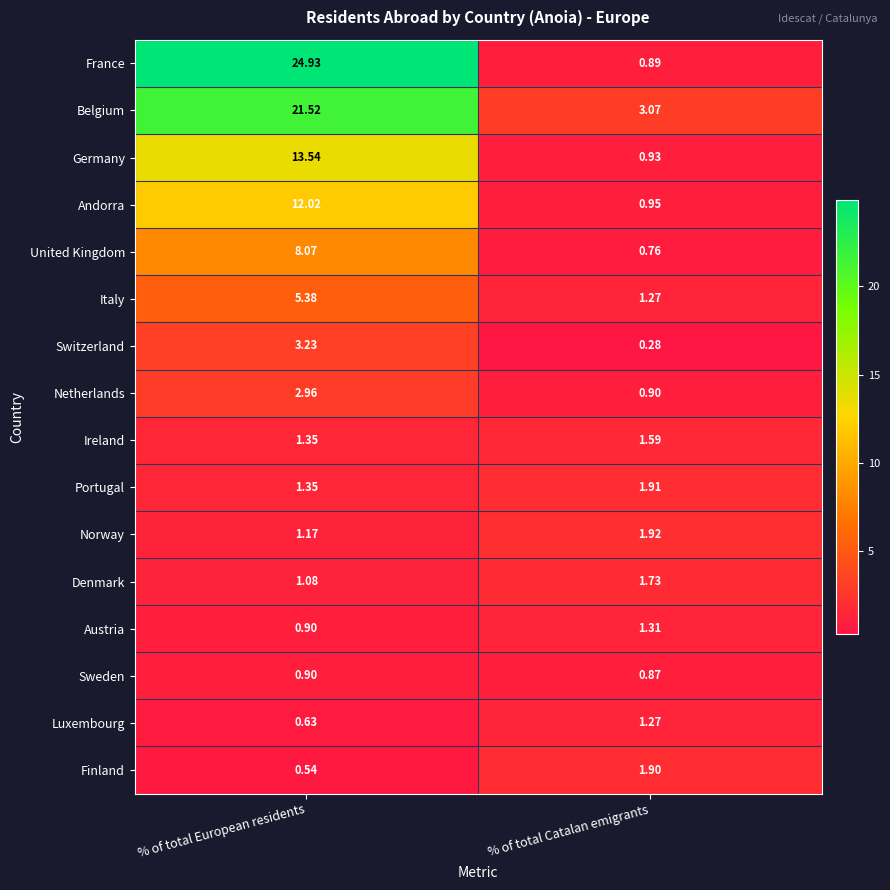

At which label does France first exceed 24?

% of total European residents